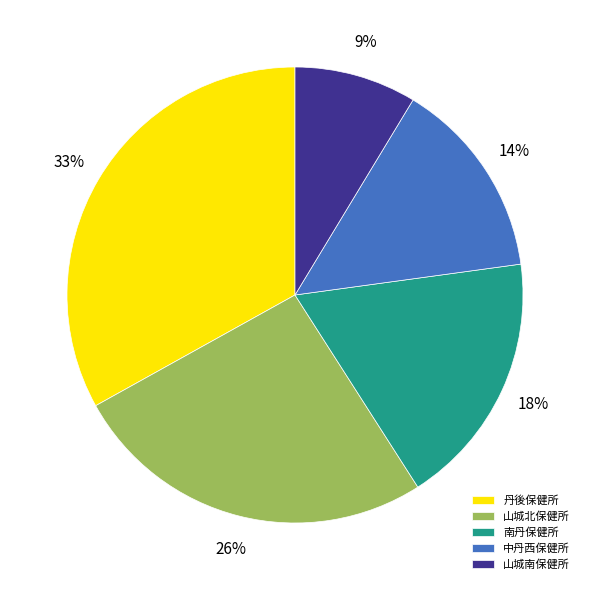

True or false: 南丹保健所 accounts for 1% of the total.

False